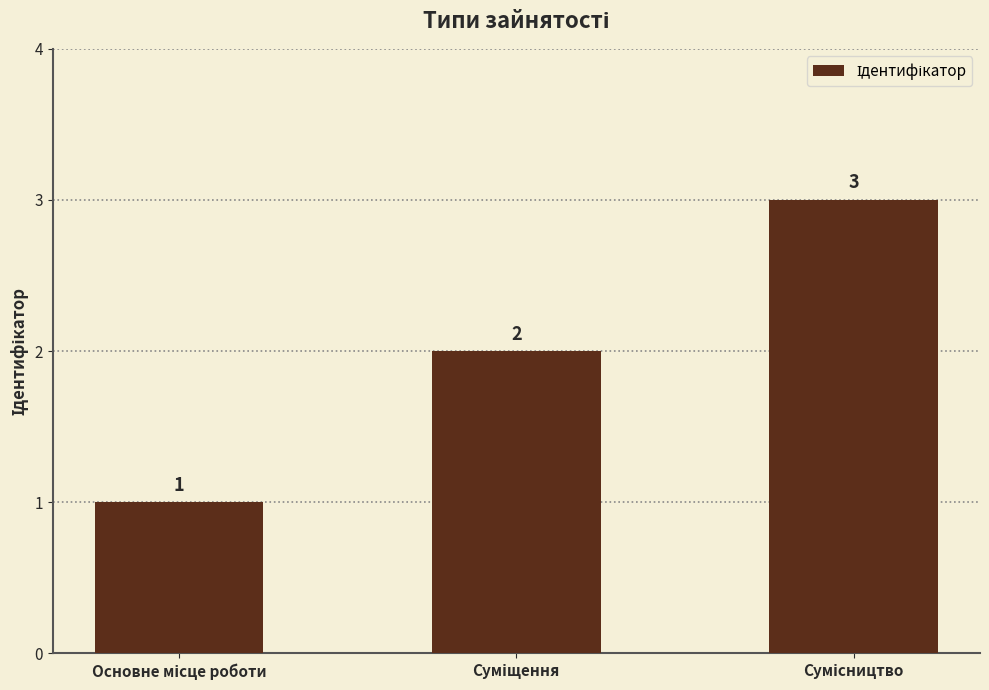

What is the sum of all values?

6